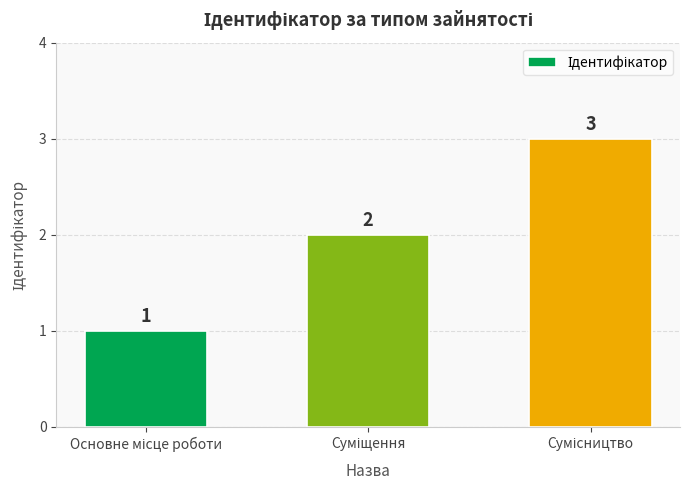

How many values are between 1 and 3?

3